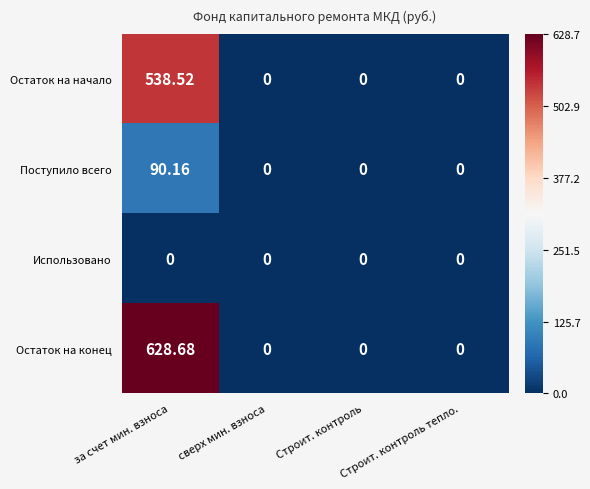

Which series has the largest total across all categories?

Остаток на конец